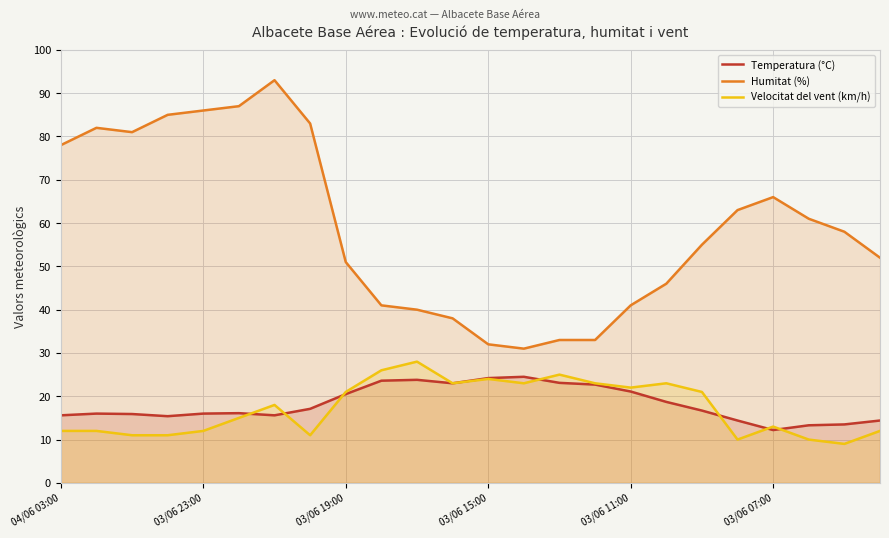

True or false: Velocitat del vent (km/h) and Humitat (%) cross at least once.

False